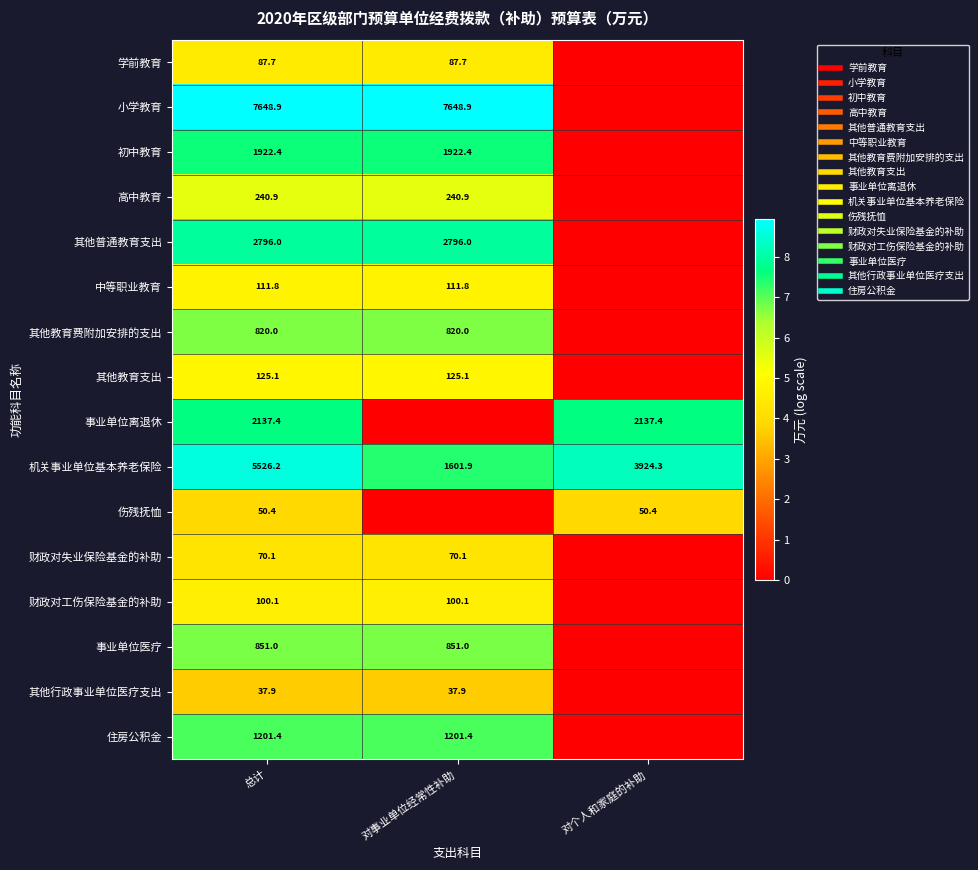

Is it true that 财政对工伤保险基金的补助 equals 6.3 at 总计?

False